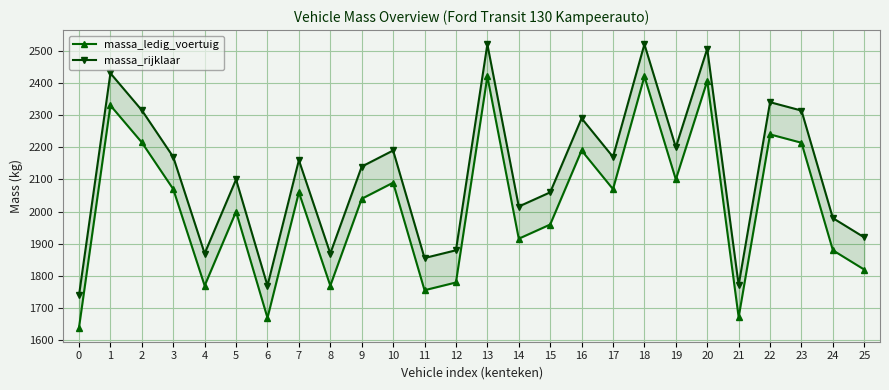

In massa_ledig_voertuig, how many points are lower than both neighbors (excluding endpoints)?

8